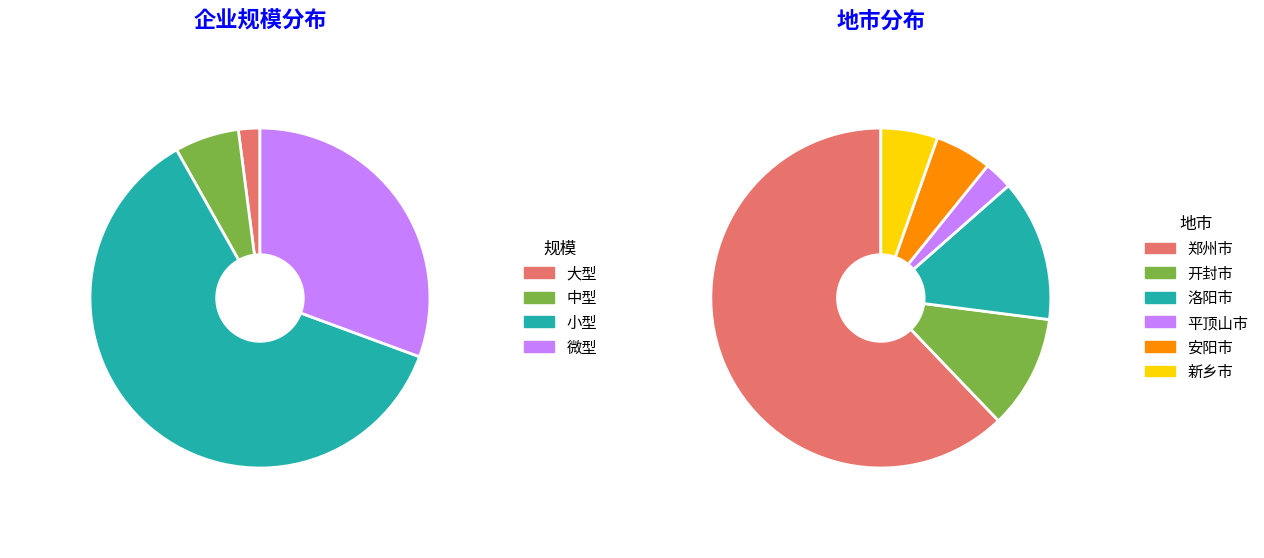

Is 小型 the majority of the pie?

Yes